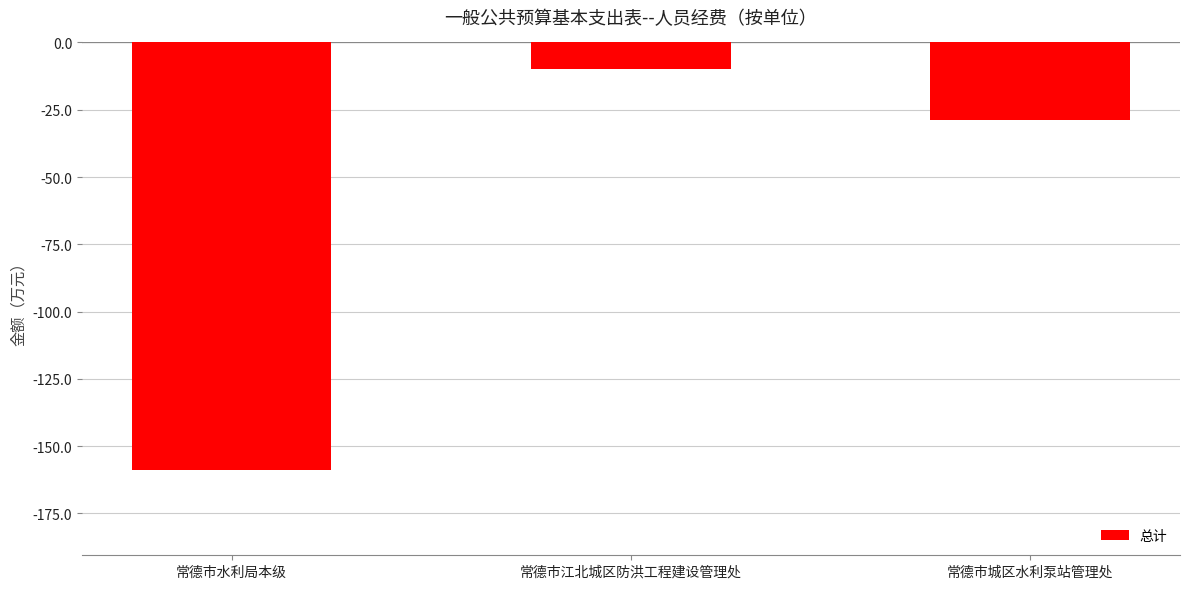

Is it true that the value at 常德市水利局本级 is -87.2?

False